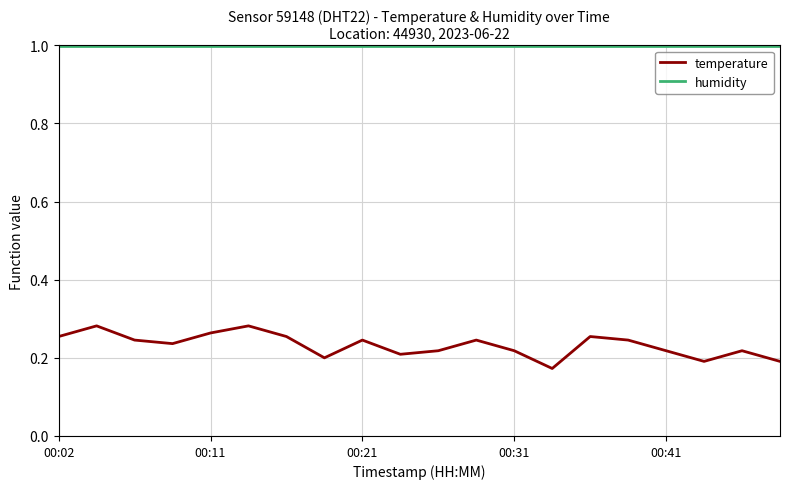

What is the minimum value for humidity?

1.0